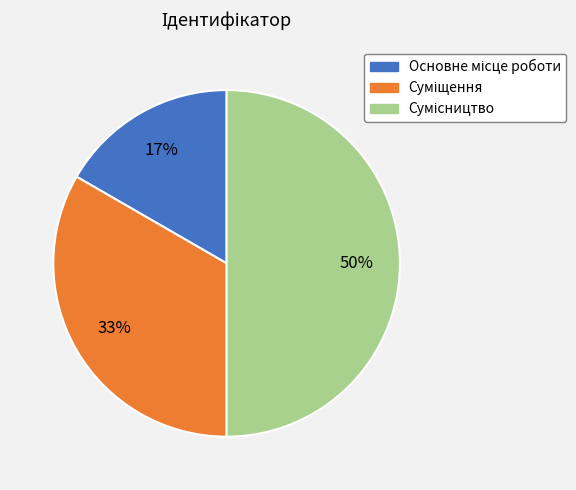

To the nearest percent, what is the difference between the largest and smallest slice percentages?

33%